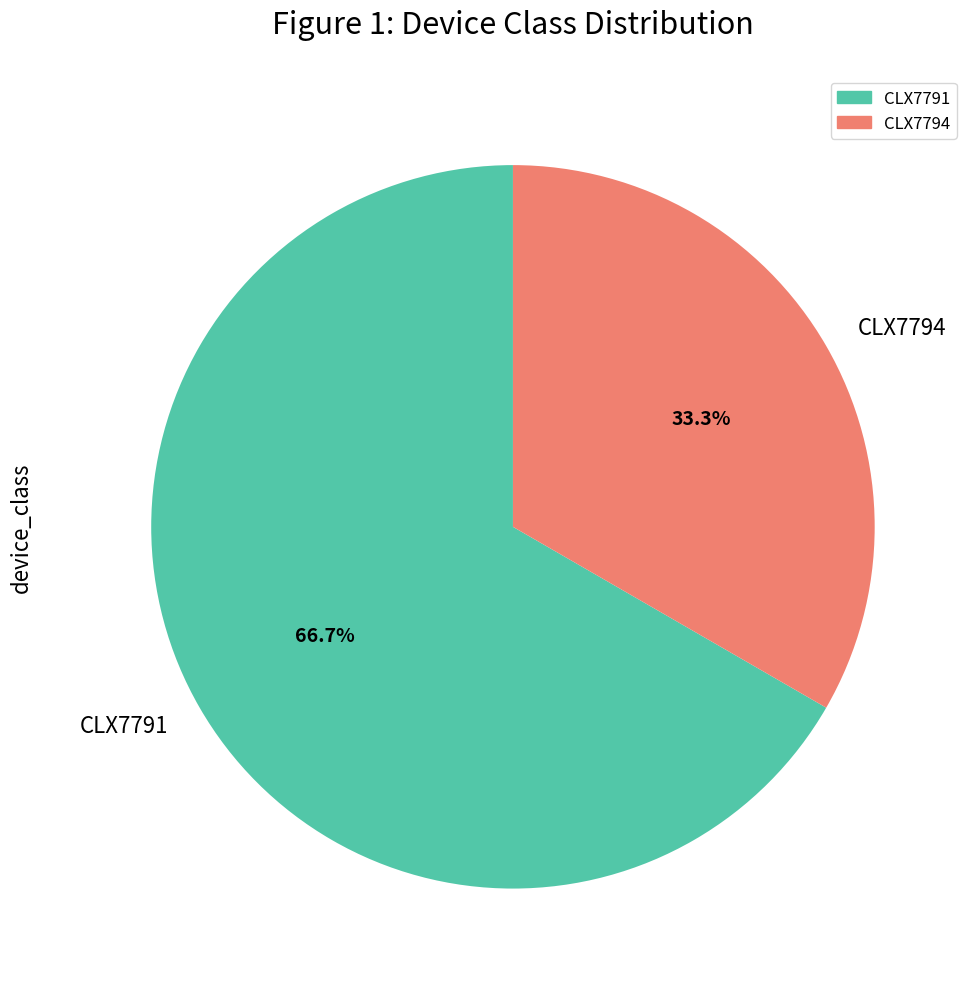

True or false: CLX7791 accounts for 67% of the total.

True